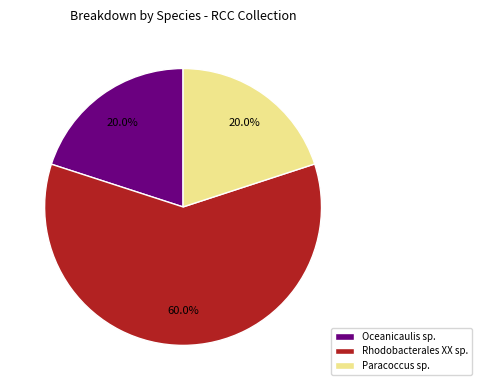

Combined, do Rhodobacterales XX sp. and Paracoccus sp. account for over 50%?

Yes